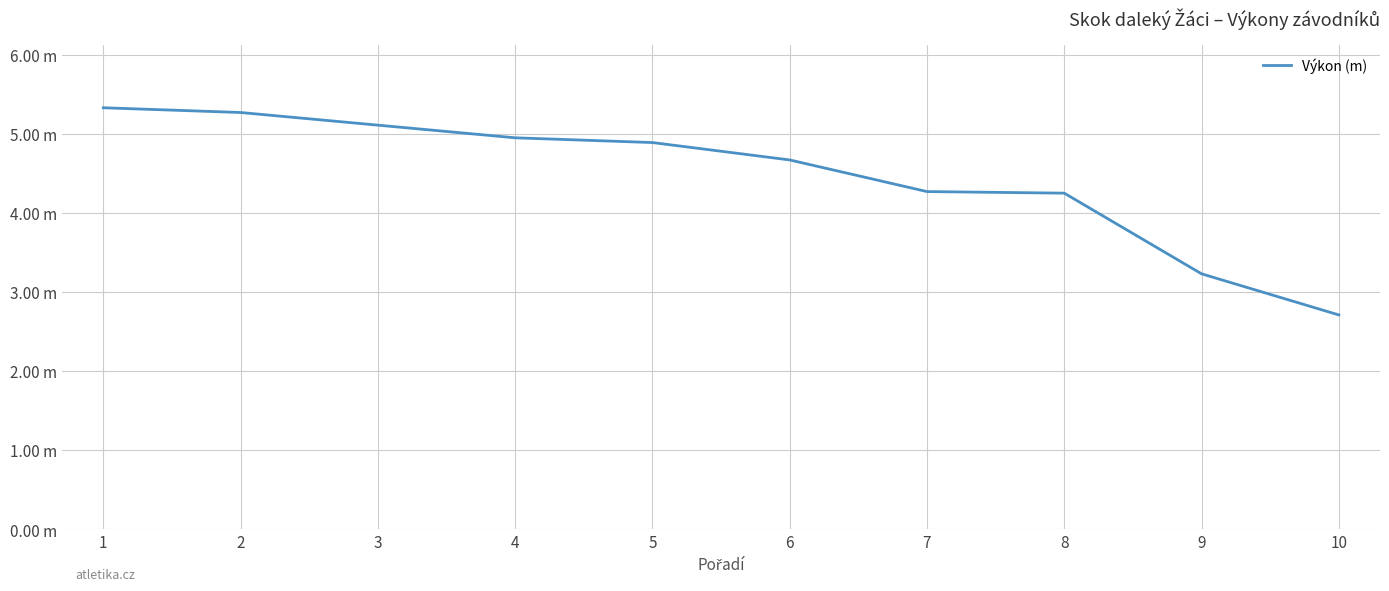

Does the chart have visible grid lines?

Yes